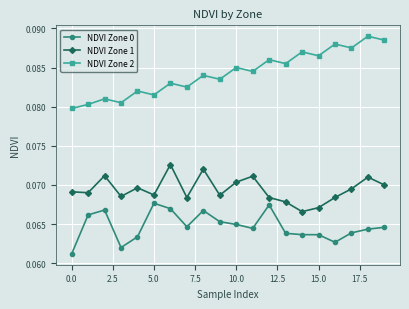

How many NDVI Zone 1 values are between 0 and 1?

20